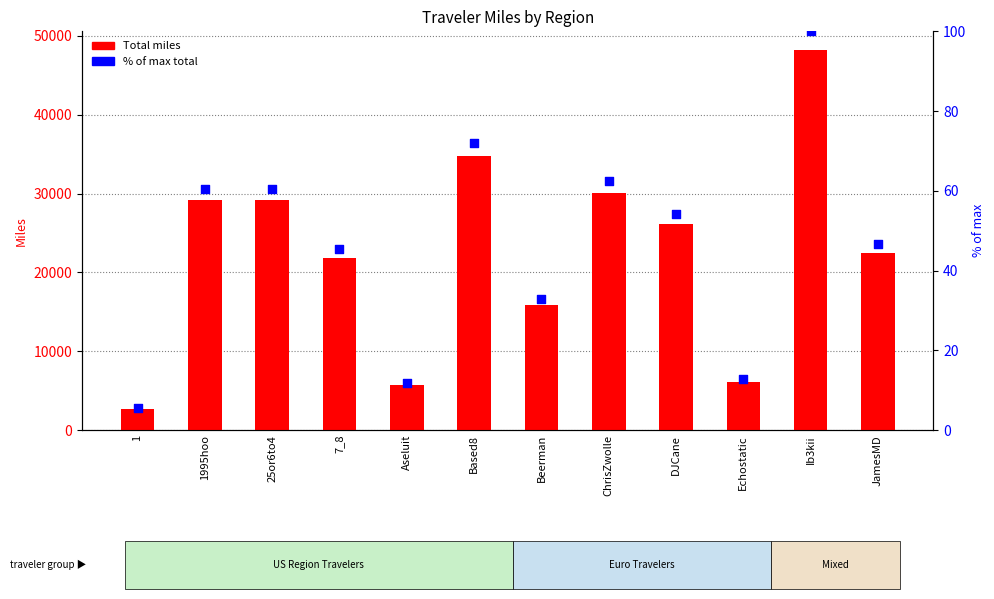

Is the value of % of max total at Echostatic greater than the value of Total miles at 25or6to4?

No